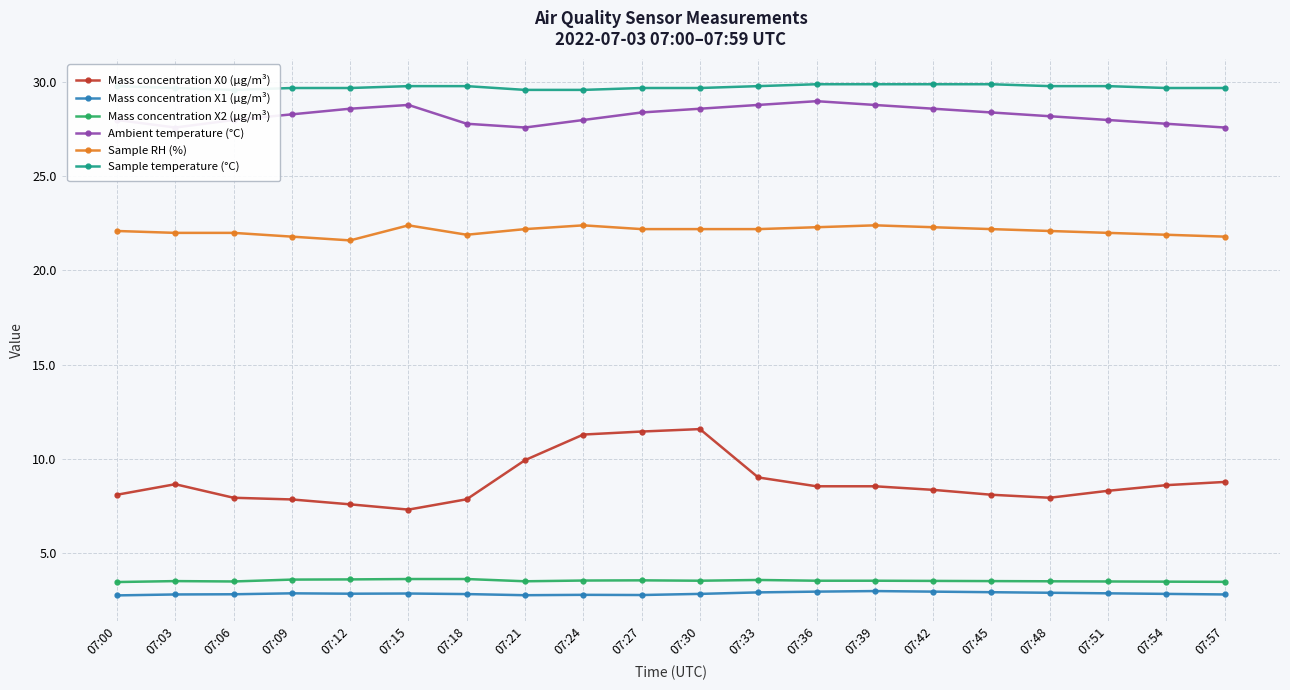

How many Ambient temperature (°C) values are between 28 and 29?

15